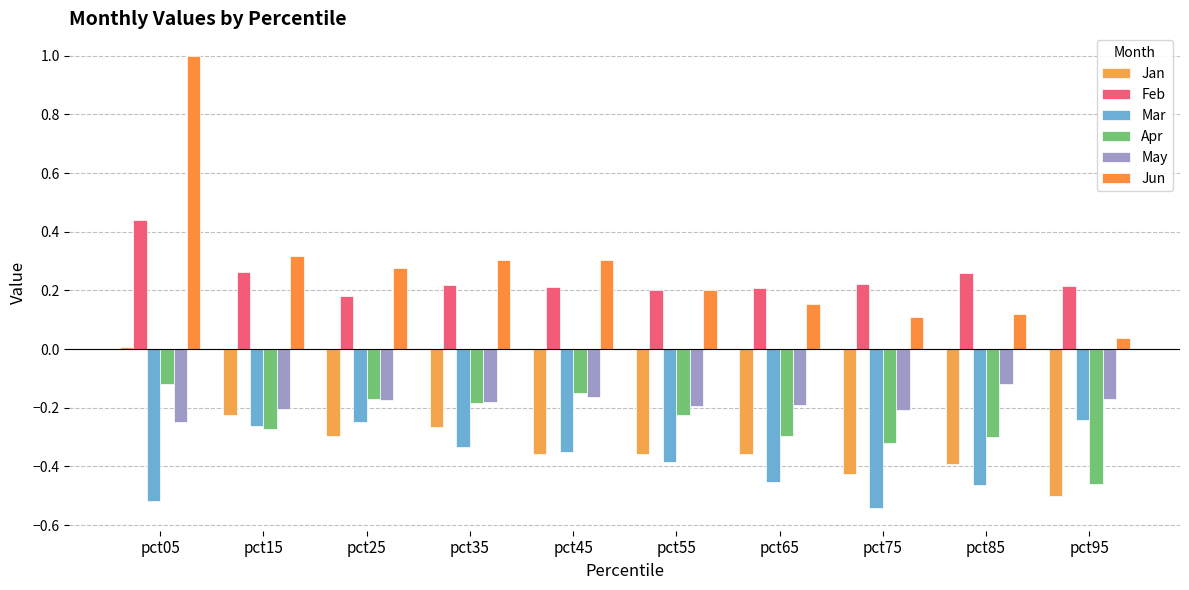

What are all the series names shown in the legend?

Jan, Feb, Mar, Apr, May, Jun